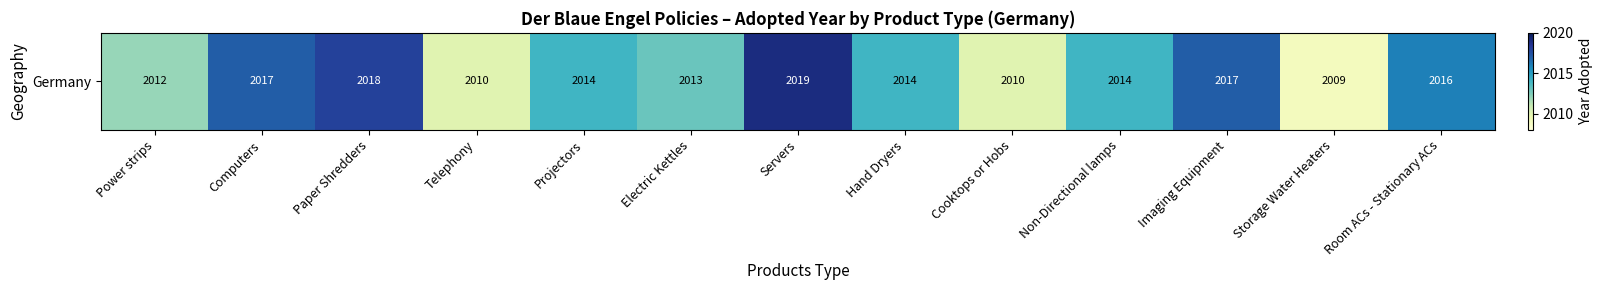

Rank the categories by value from highest to lowest.

Servers, Paper Shredders, Computers, Imaging Equipment, Room ACs - Stationary ACs, Projectors, Hand Dryers, Non-Directional lamps, Electric Kettles, Power strips, Telephony, Cooktops or Hobs, Storage Water Heaters